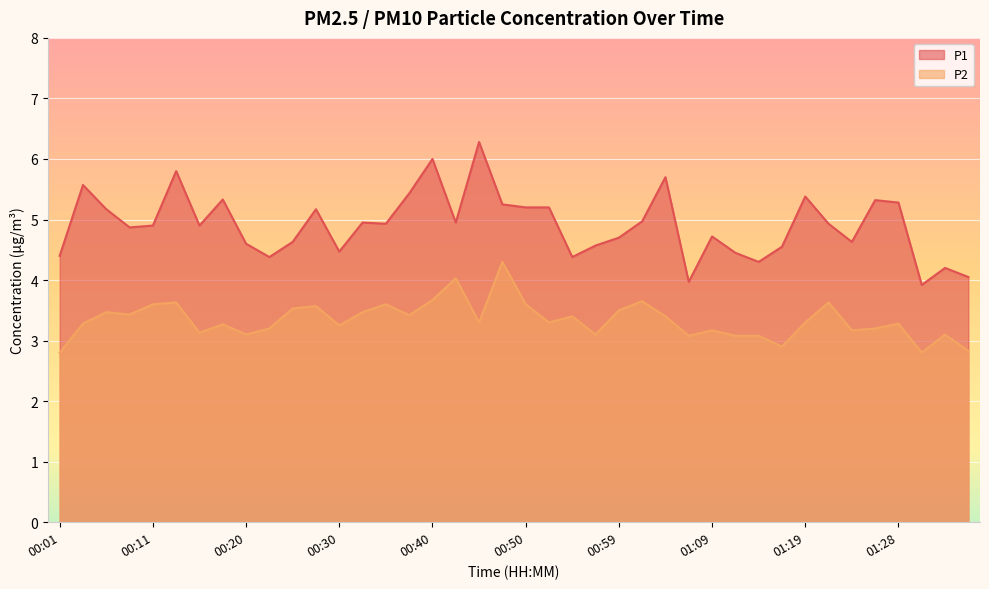

True or false: P2 and P1 intersect in this chart.

False